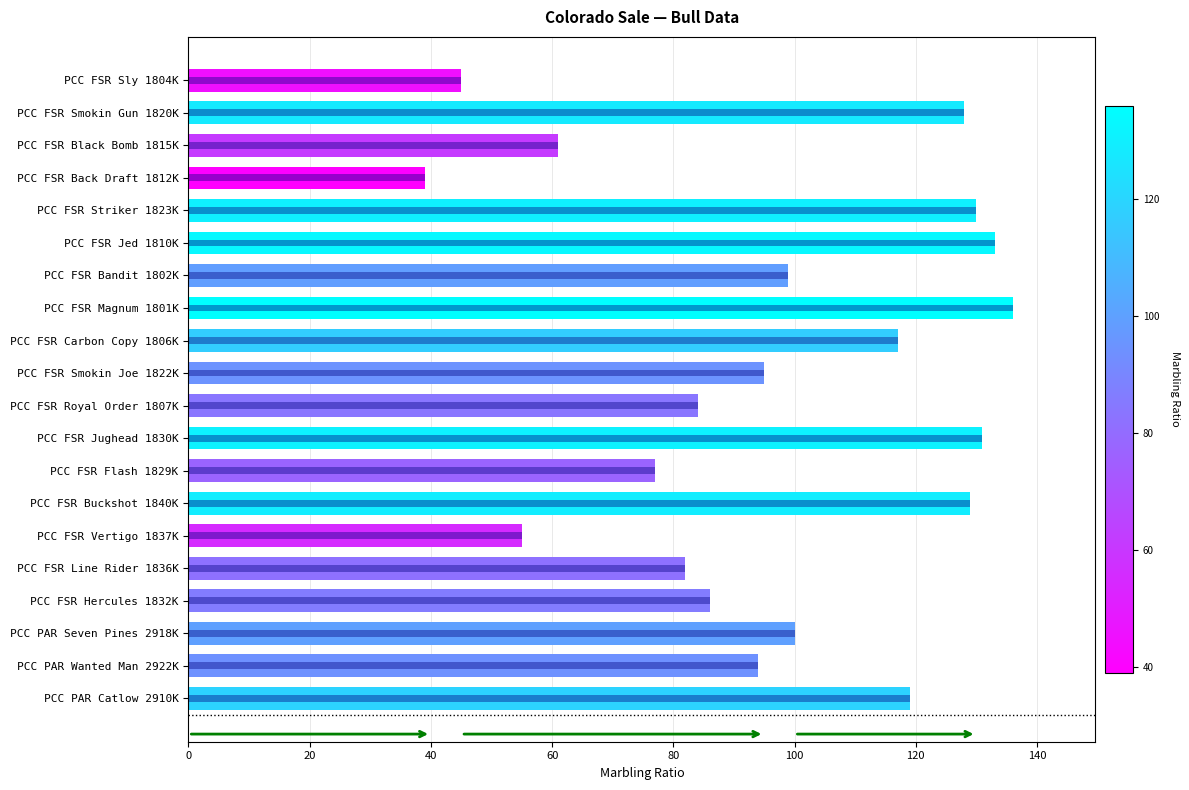

What is the value of the 17th bar from the left?

86